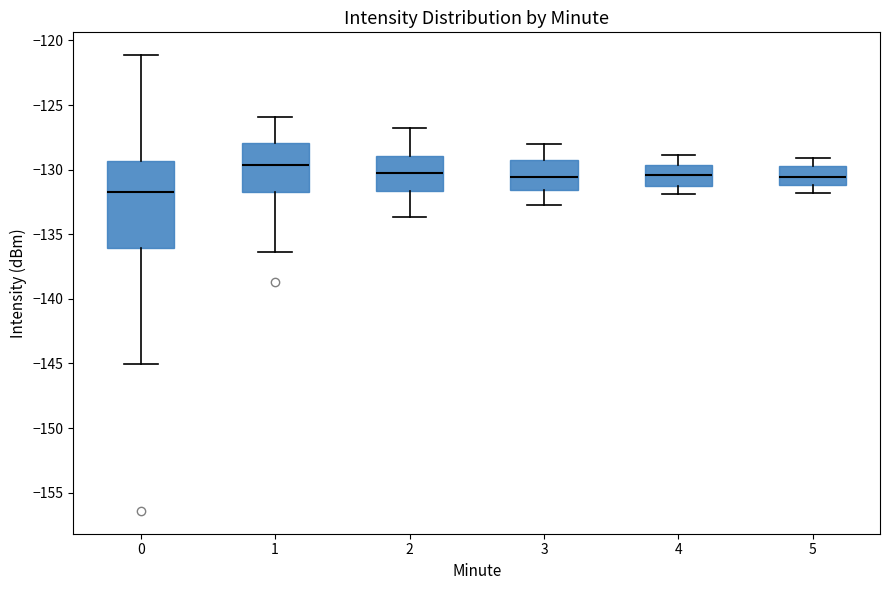

Reading left to right, read every box against the y-axis: the position of its median line, the range the box covers, and the ends of its whiskers. The values are not printed on the chart, so give them approximately, as read against the axis.

0: median -131.5, box -136.0 to -129.5, whiskers -145.0 to -121.0
1: median -129.5, box -131.5 to -128.0, whiskers -136.5 to -126.0
2: median -130.0, box -131.5 to -129.0, whiskers -133.5 to -127.0
3: median -130.5, box -131.5 to -129.0, whiskers -132.5 to -128.0
4: median -130.5, box -131.5 to -129.5, whiskers -132.0 to -129.0
5: median -130.5, box -131.0 to -129.5, whiskers -132.0 to -129.0